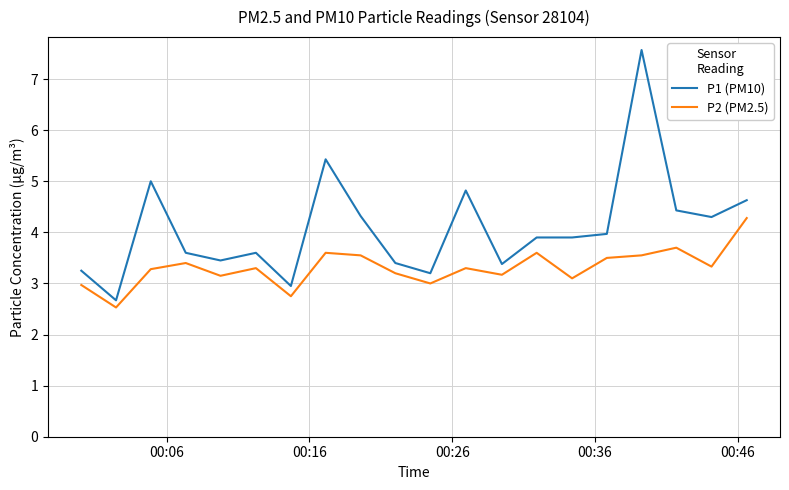

How many lines are shown in the chart?

2